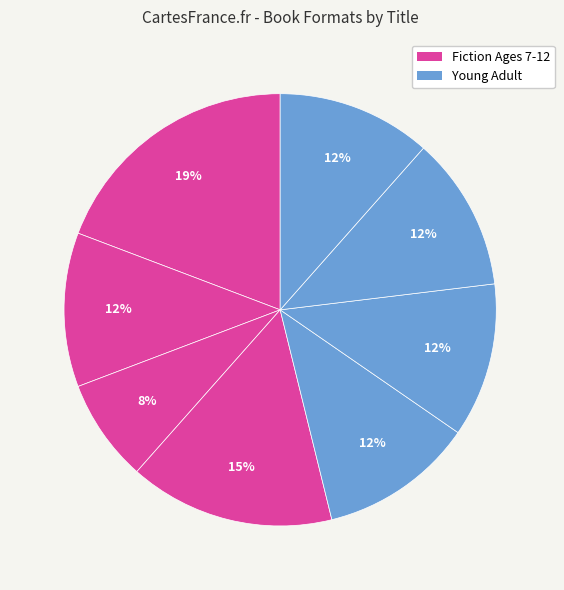

Count the number of slices in the pie.

8